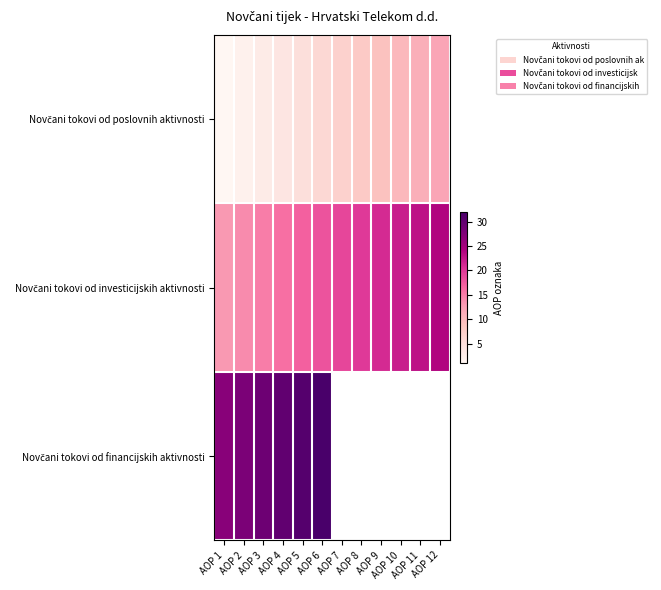

Read the Novčani tokovi od poslovnih aktivnosti value at AOP 9.

9.0